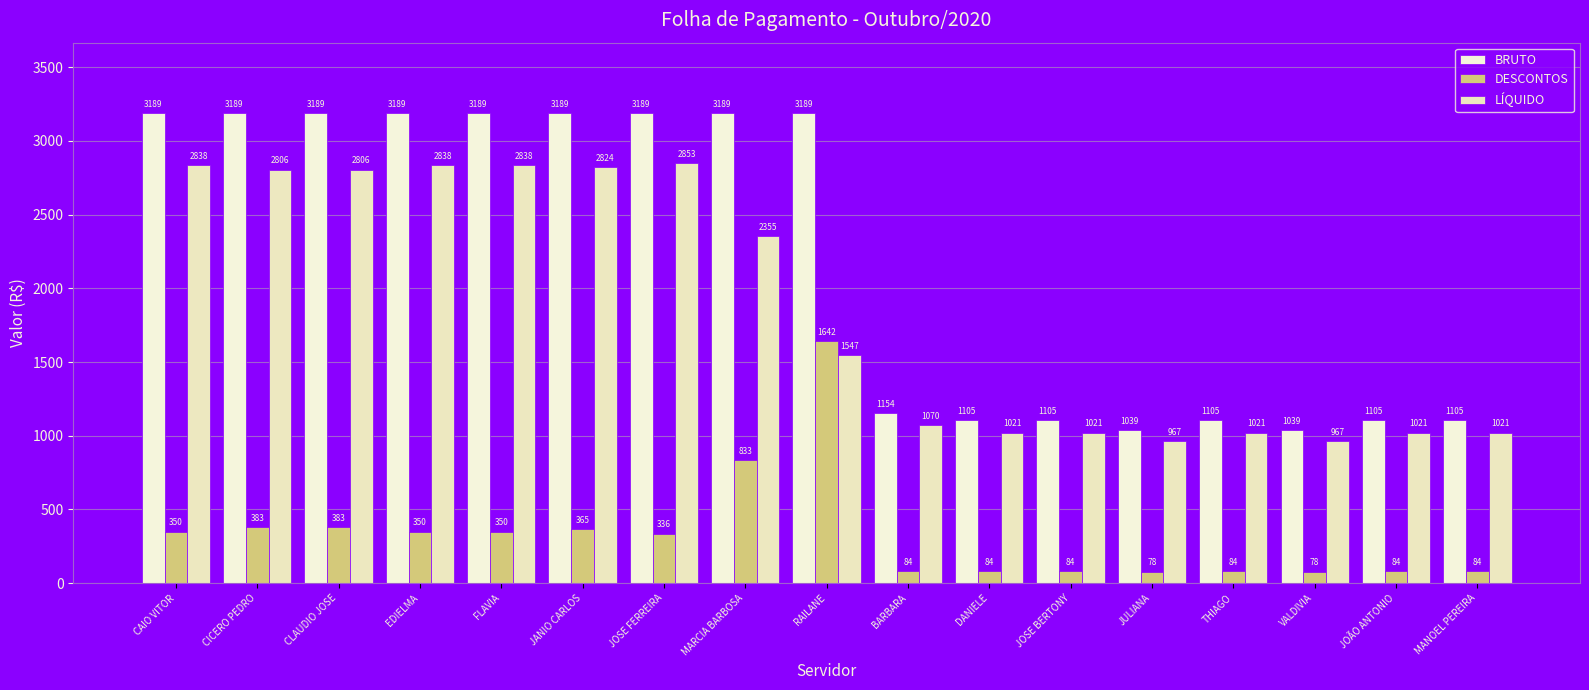

How many groups of bars are there?

17